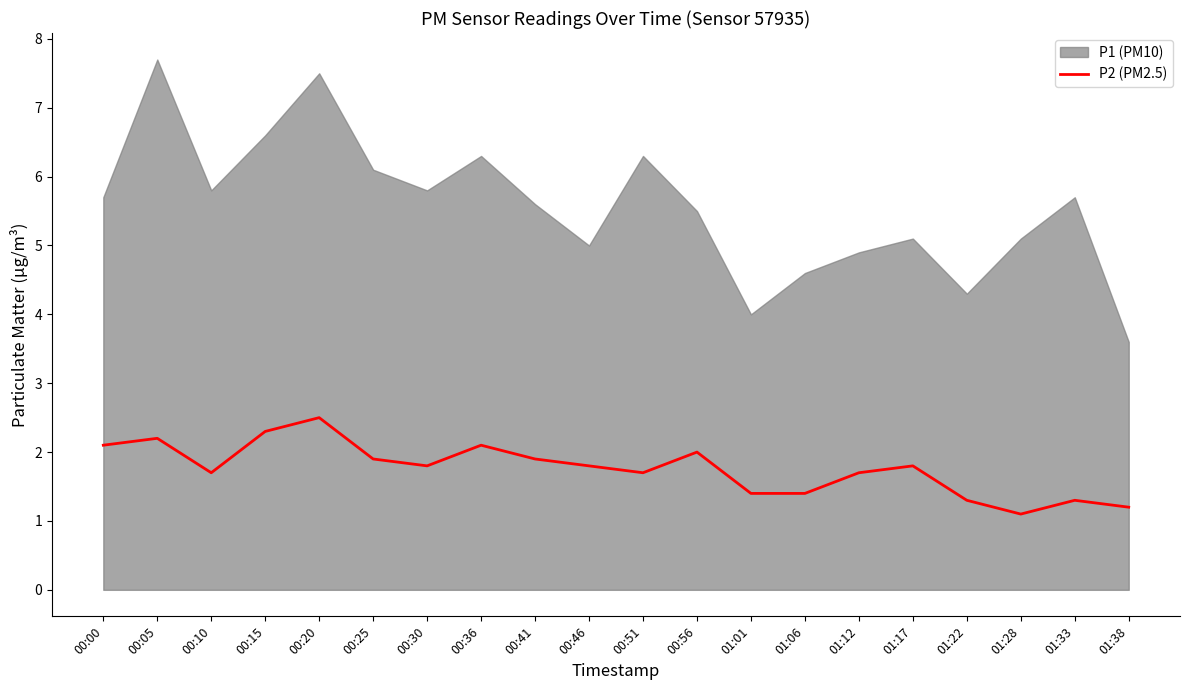

Is it true that P2 (PM2.5) equals 2.5 at 00:41?

False